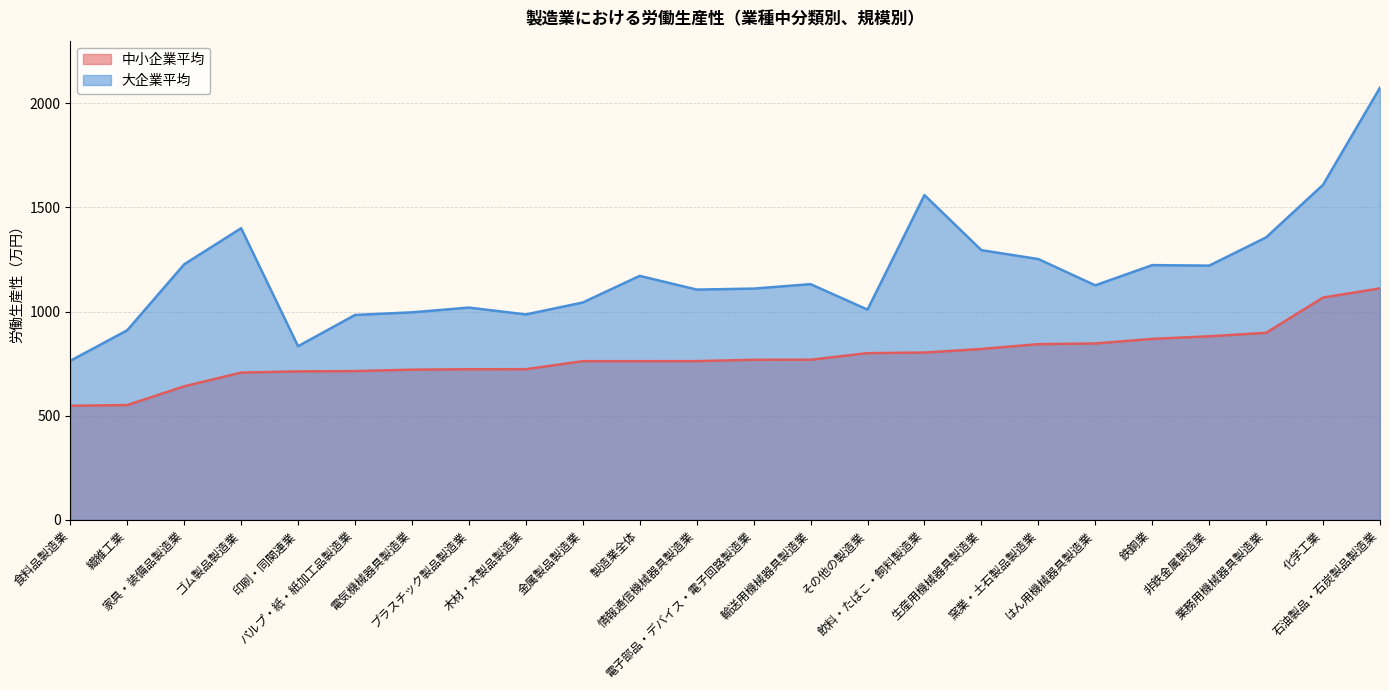

At how many categories does at least one series exceed 629?

24